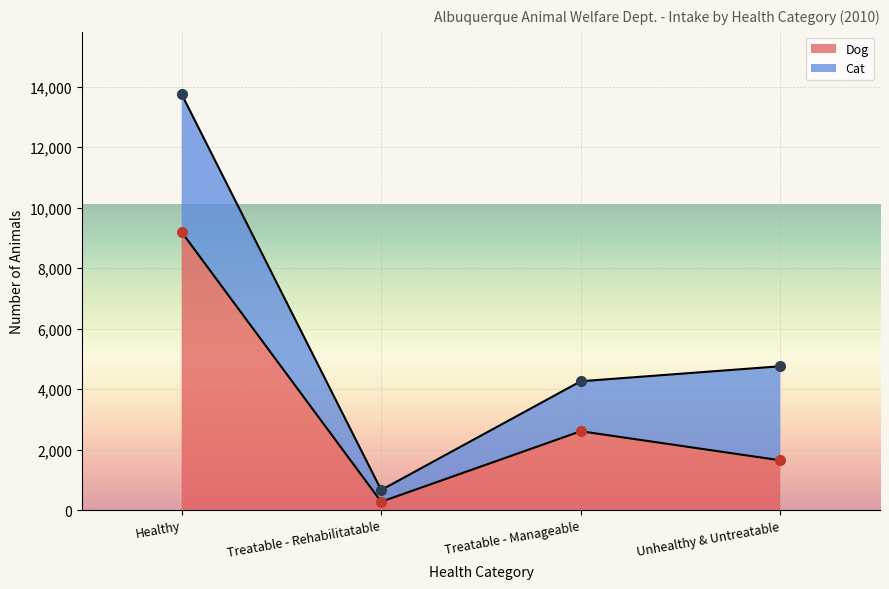

Which category has the highest value across all series?

Healthy